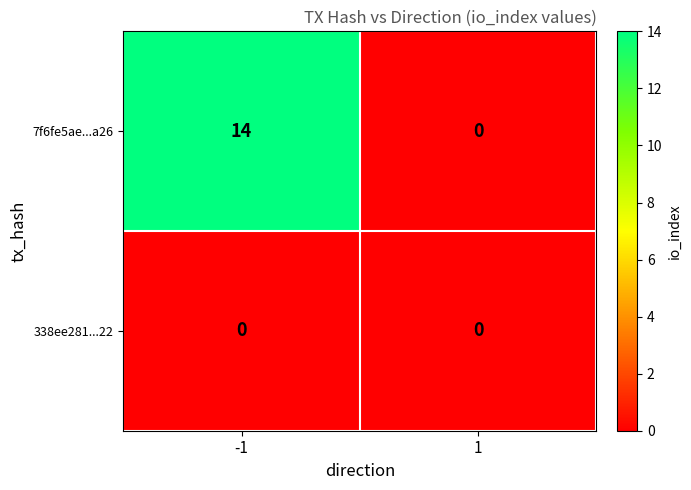

Which series has the largest total across all categories?

7f6fe5ae...a26